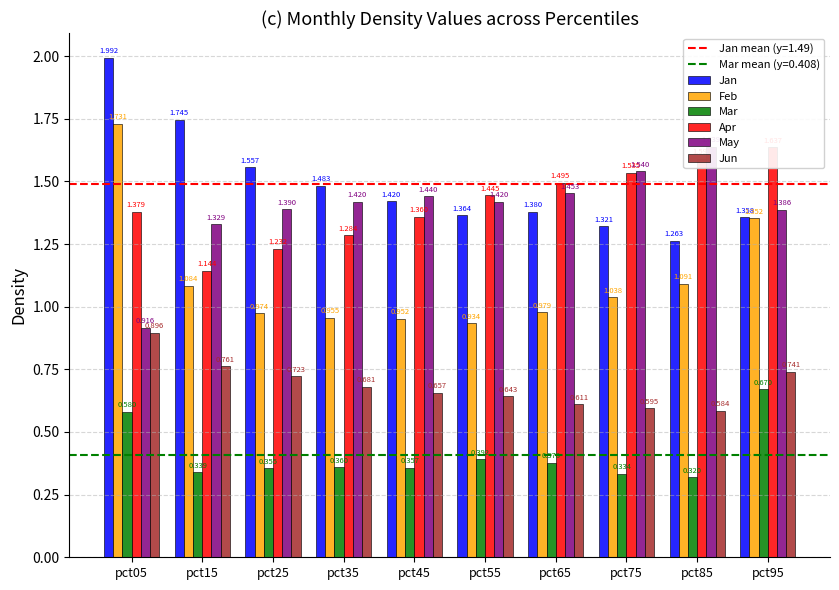

What is the smallest value displayed?

0.3